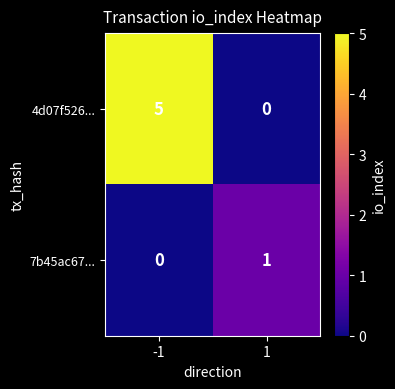

List the series in order of their peak value, highest first.

4d07f526..., 7b45ac67...